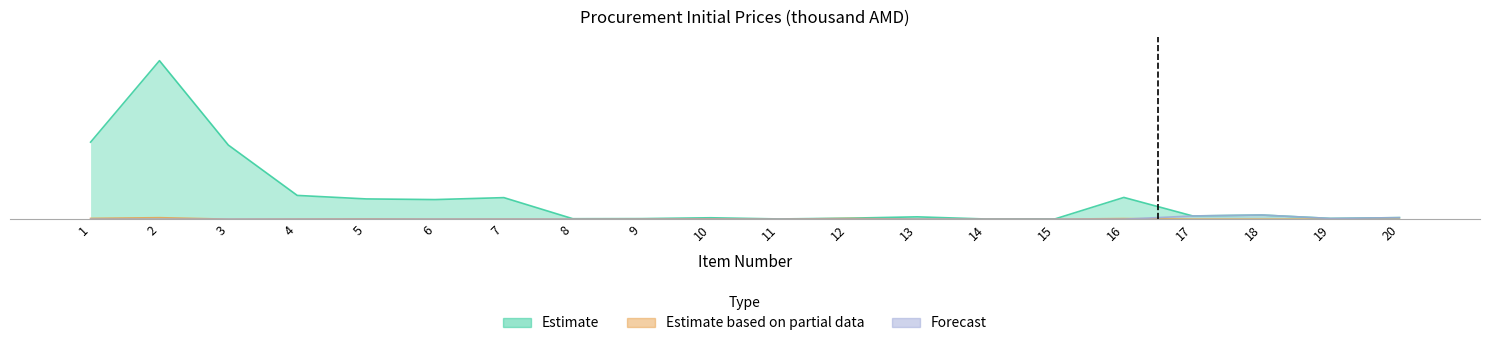

The Forecast series shows 0.0 at 12. True or false?

True